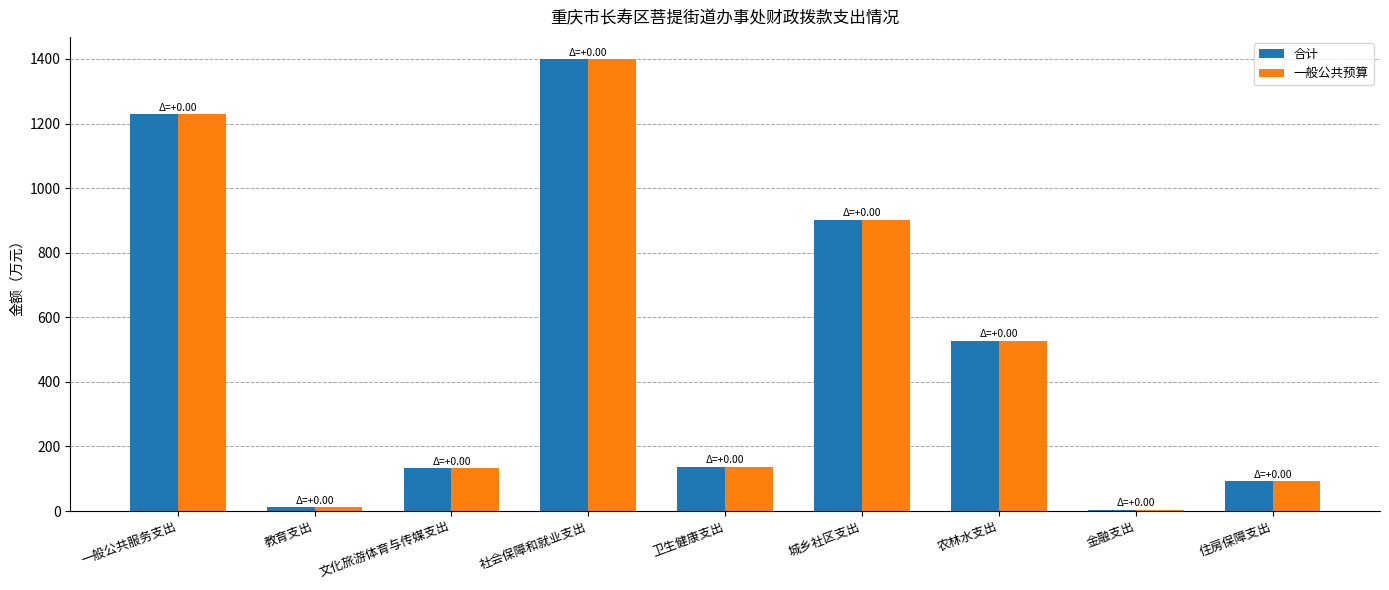

At which category is the sum across all series the highest?

社会保障和就业支出